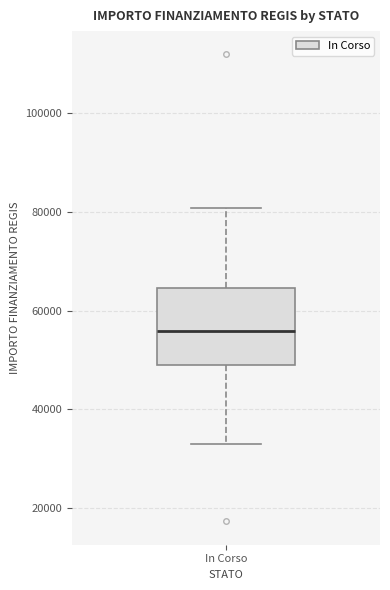

Where does the lower whisker of the box for In Corso end on the y-axis? The values are not printed on the chart, so give them approximately, as read against the axis.

32000